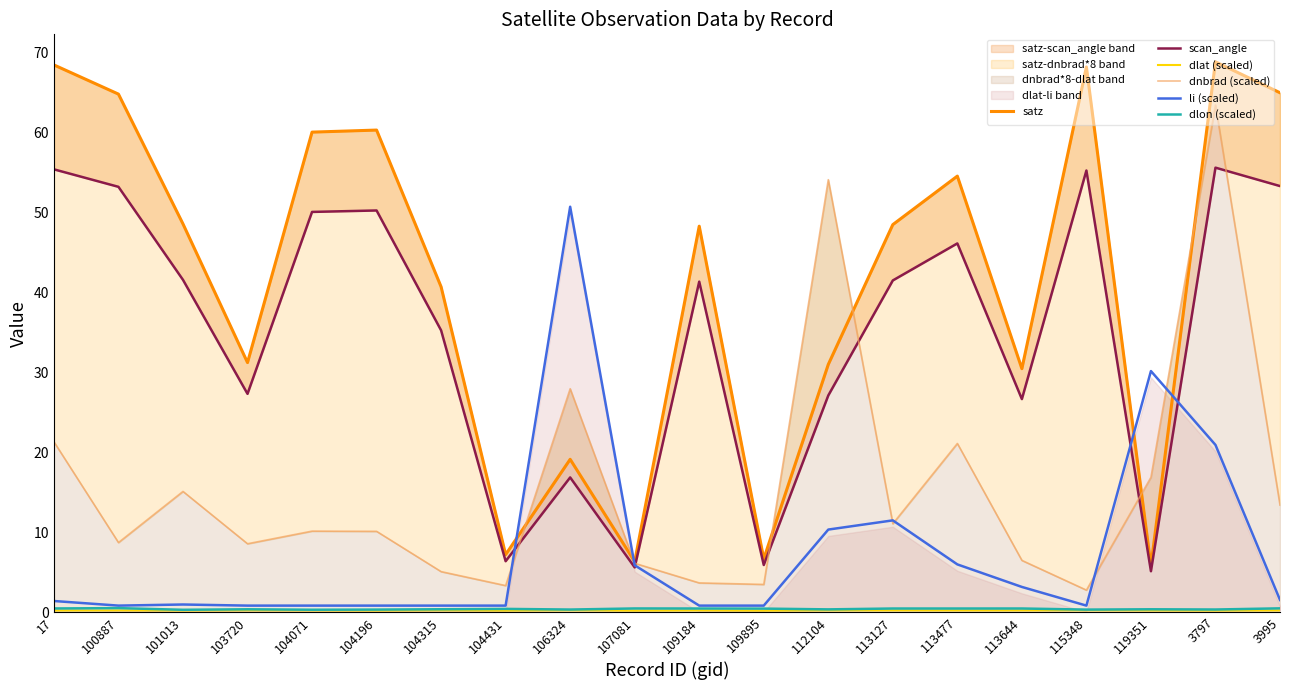

Is it true that satz equals 60.3 at 104196?

True